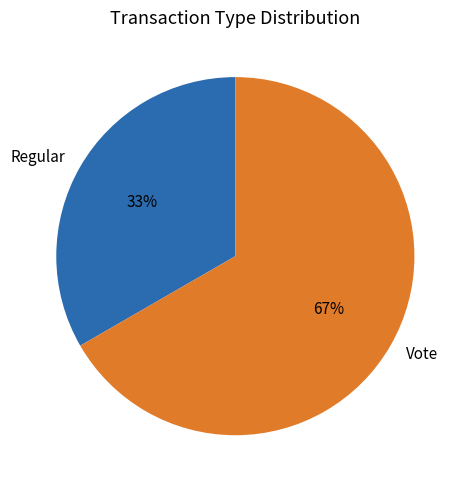

The Vote slice represents 77% of the pie. True or false?

False